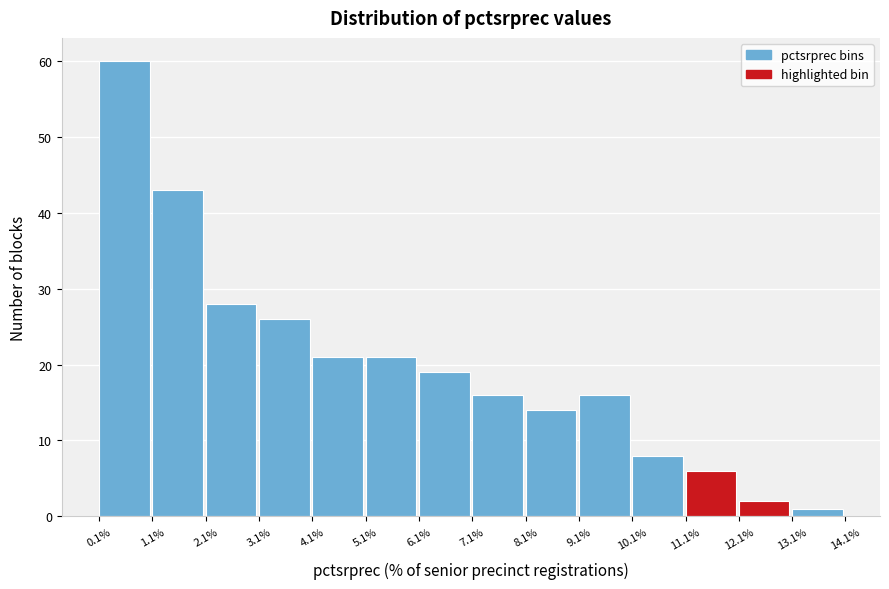

How tall is the bar that spans 0.1% to 1.1% on the x-axis? The values are not printed on the chart, so give them approximately, as read against the axis.

60